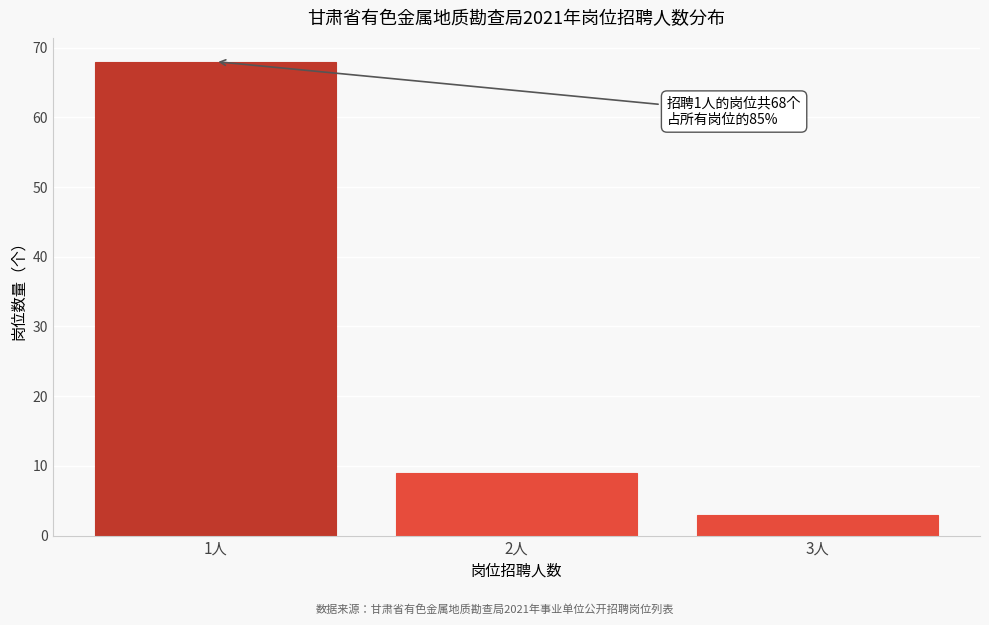

Reading right to left, transcribe all the data shown in this chart.

3人=3	2人=9	1人=68